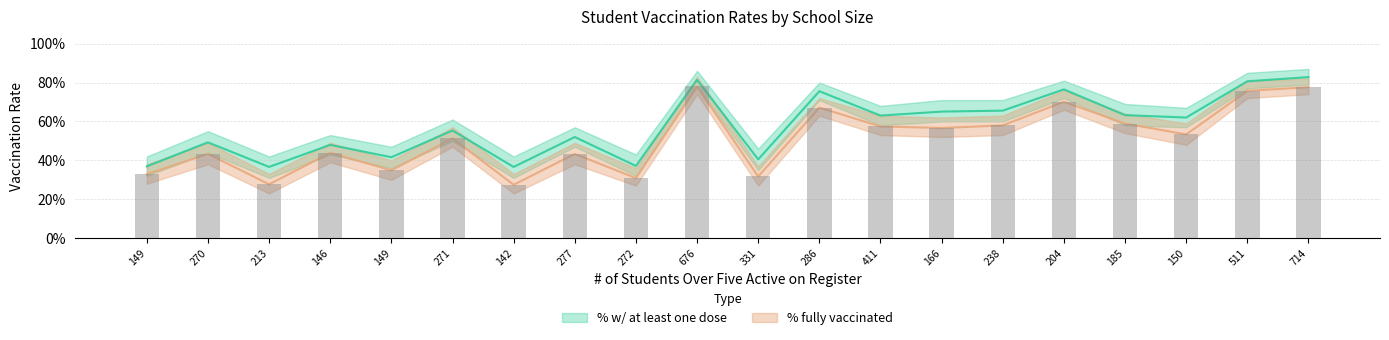

What is the difference between the second highest and second lowest values in the % fully vaccinated series?

0.5